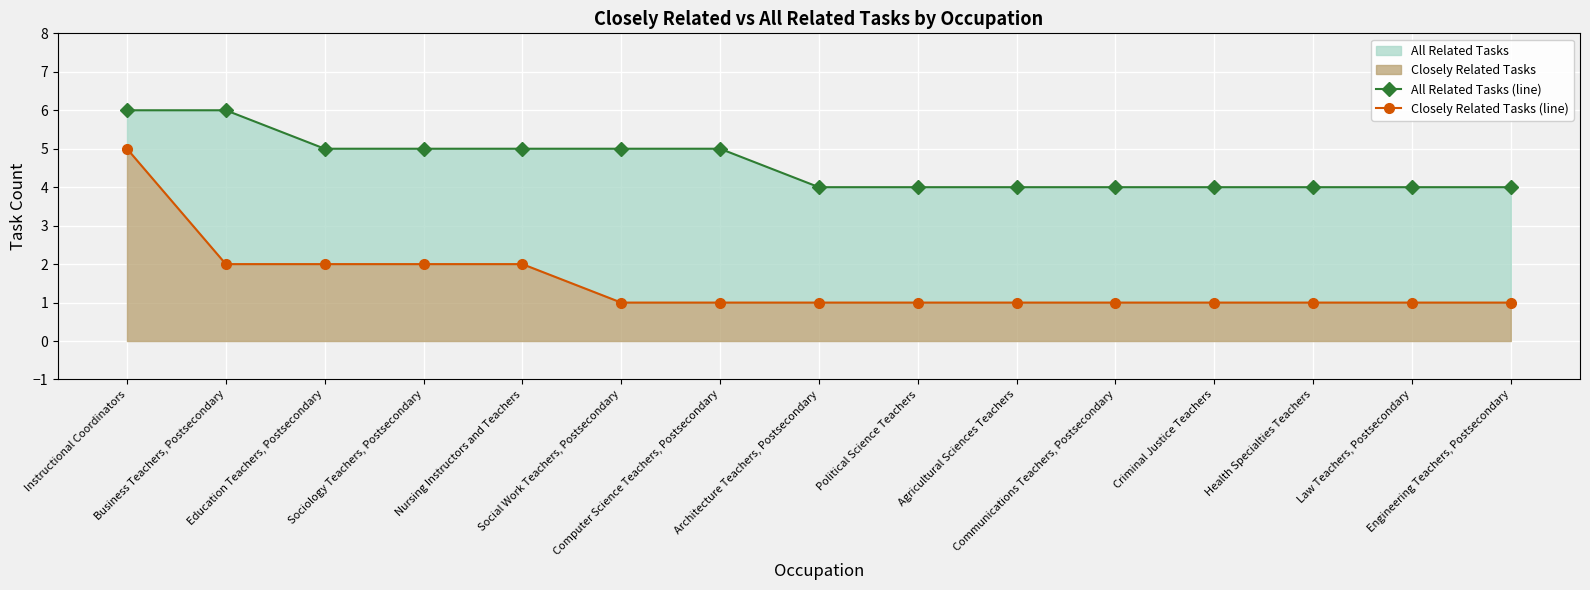

Does the chart display data point markers on the line(s)?

Yes